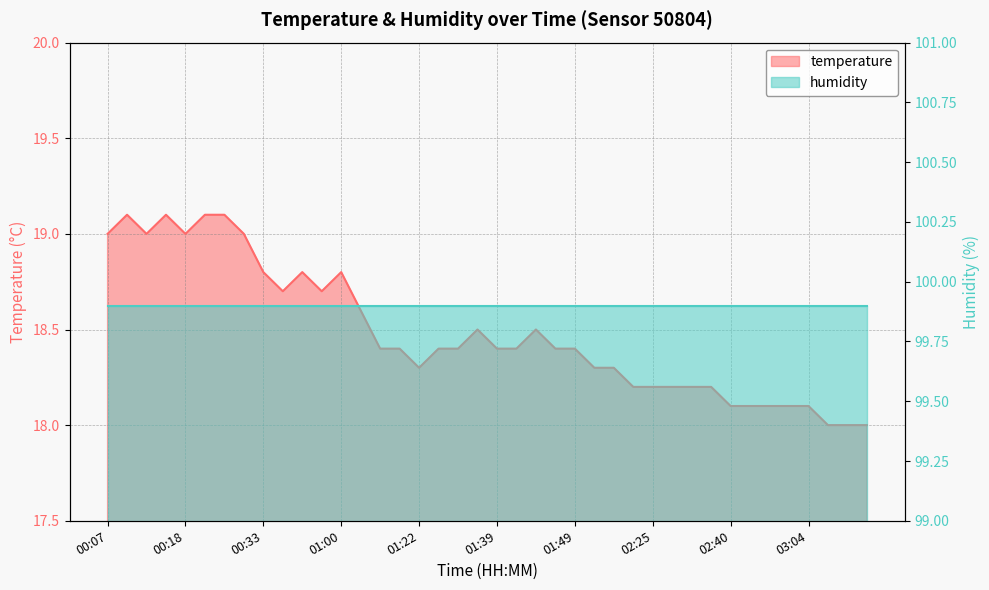

Between 00:18 and 00:35, which is larger?

00:18